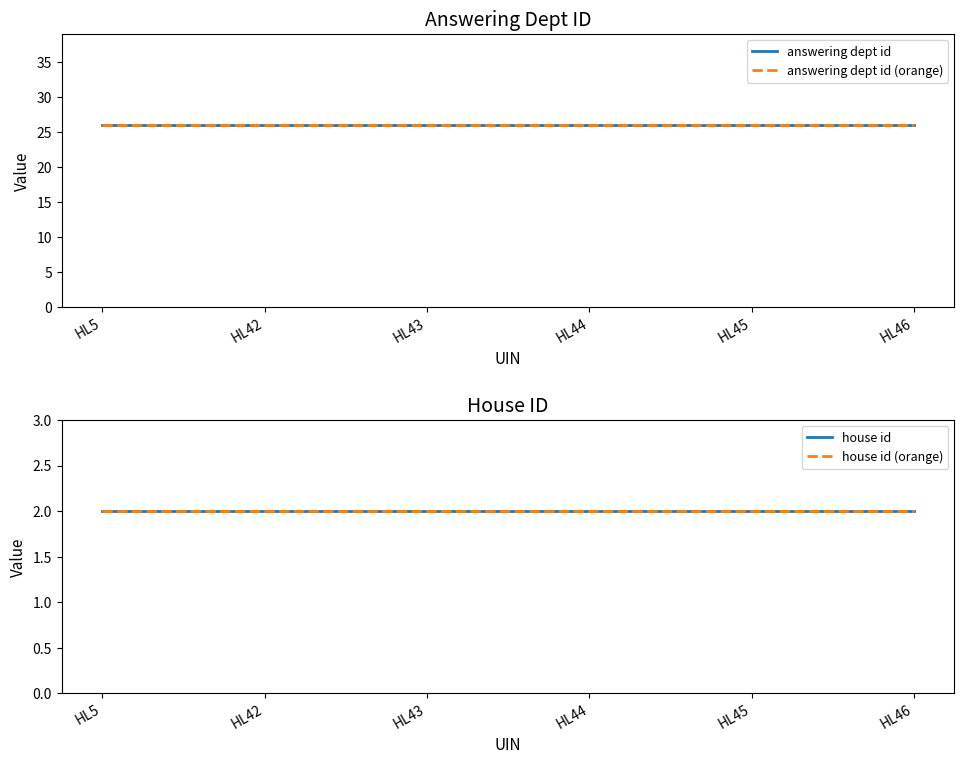

Reading left to right, extract all data points from this chart.

answering dept id: HL5=26	HL42=26	HL43=26	HL44=26	HL45=26	HL46=26
answering dept id (orange): HL5=26	HL42=26	HL43=26	HL44=26	HL45=26	HL46=26
house id: HL5=2	HL42=2	HL43=2	HL44=2	HL45=2	HL46=2
house id (orange): HL5=2	HL42=2	HL43=2	HL44=2	HL45=2	HL46=2